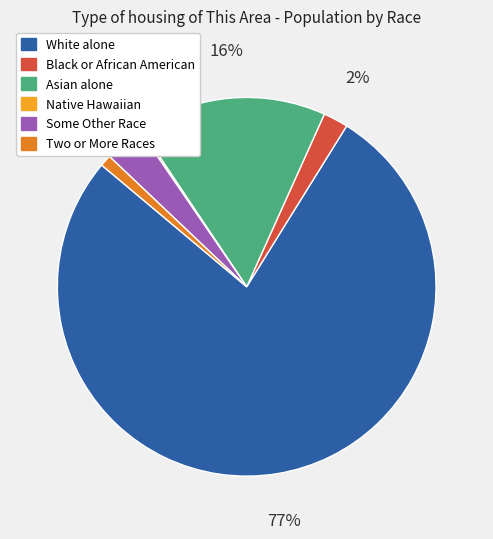

Is there any slice that represents more than half of the pie?

Yes